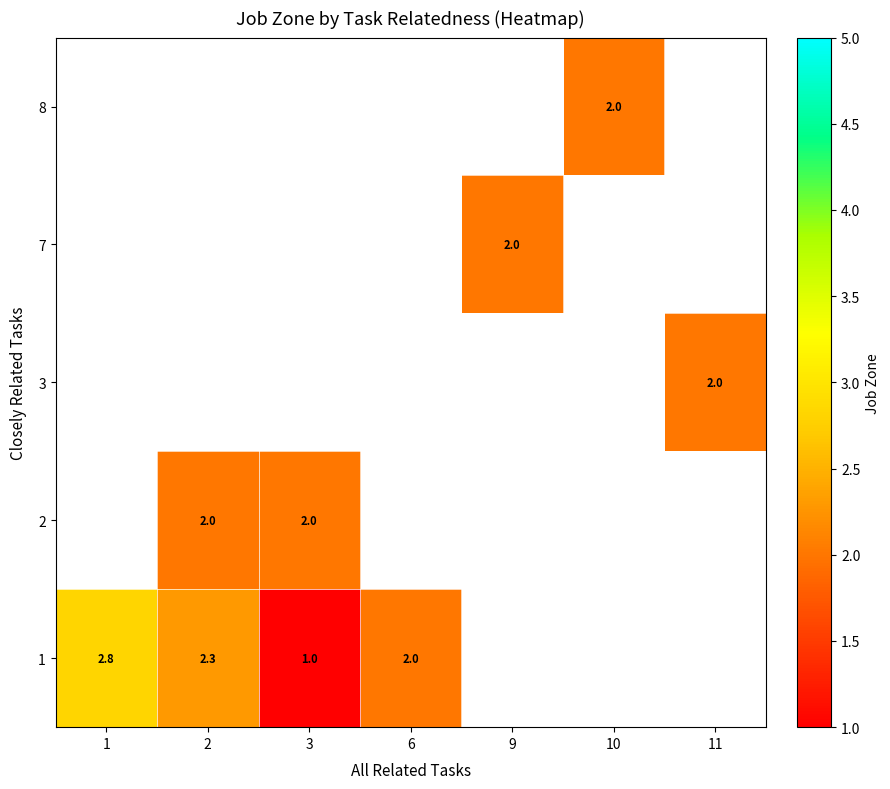

How many series are shown in this chart?

5